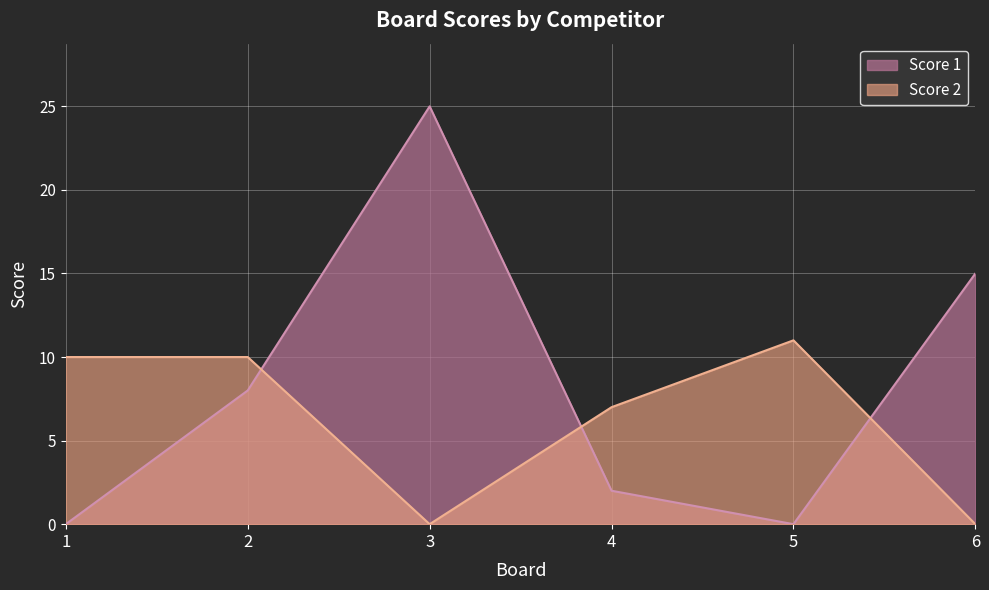

The Score 2 series shows 7 at 4. True or false?

True